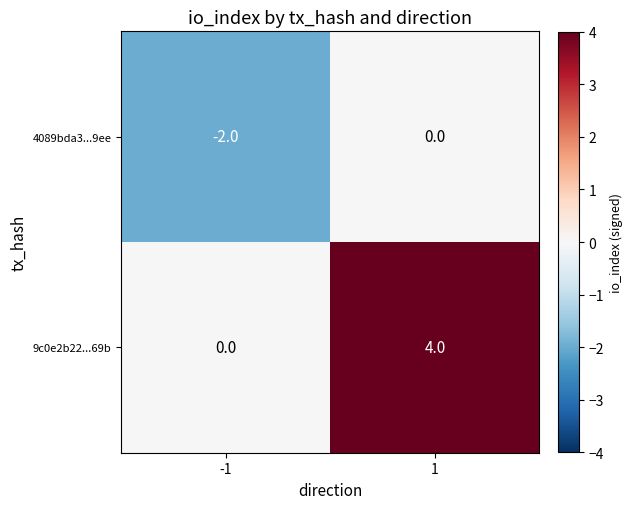

What is the sum of all 9c0e2b22...69b values?

4